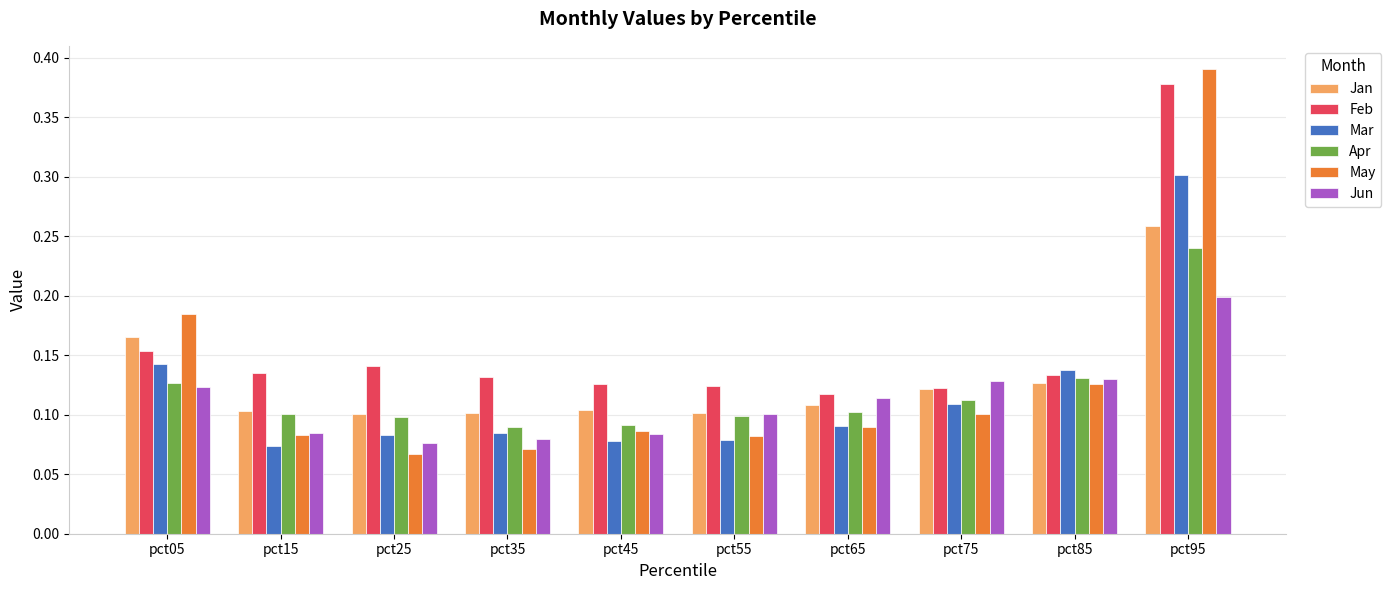

Count the Apr values in the range 0 to 1.

10